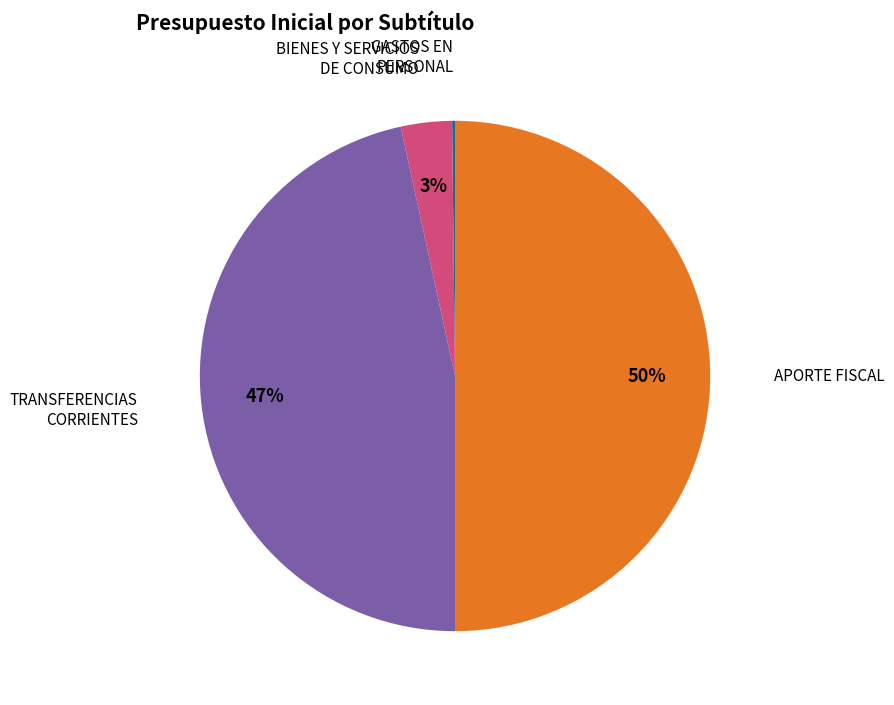

To the nearest percent, what is the difference between the largest and smallest slice percentages?

50%